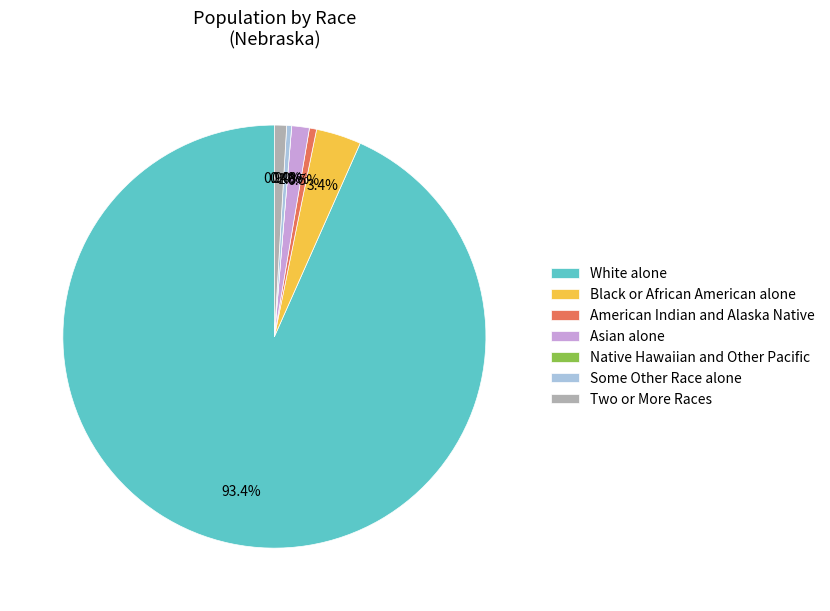

How many segments does this pie chart have?

7